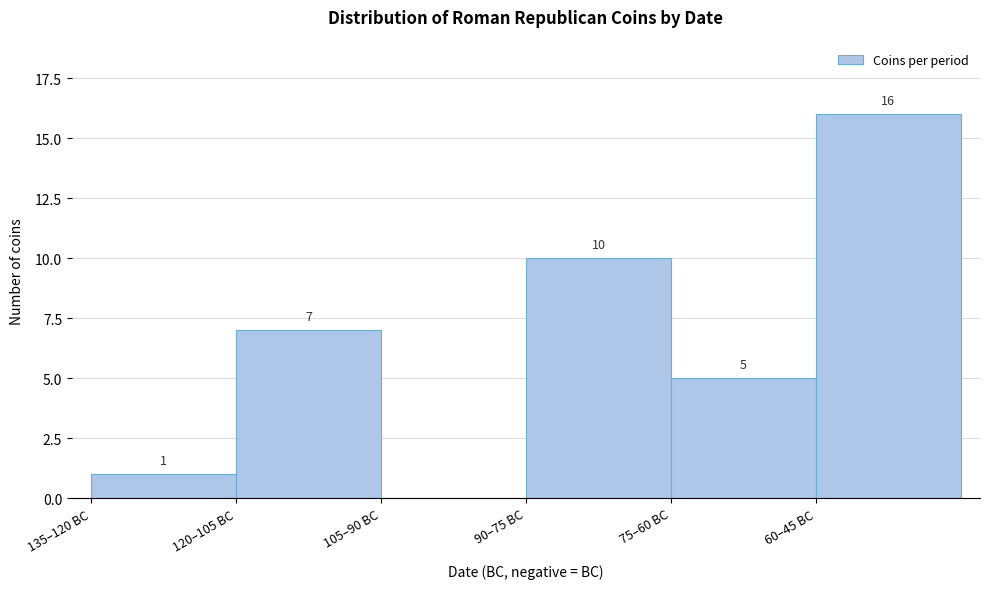

Reading left to right, what are all the values shown in this chart?

135–120 BC=1	120–105 BC=7	105–90 BC=0	90–75 BC=10	75–60 BC=5	60–45 BC=16